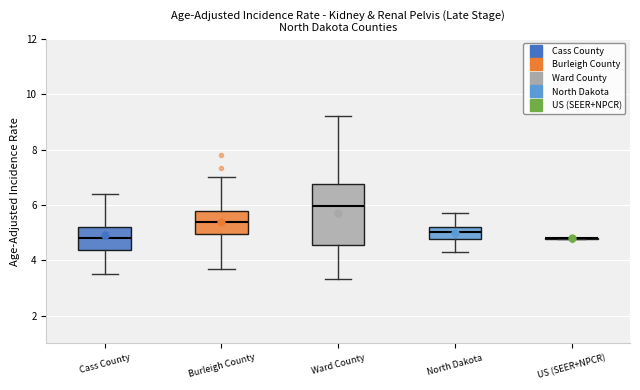

Reading left to right, transcribe this box plot: for each box, give where its median line is, the range the box spans, and where its two whiskers end, as read against the y-axis. The values are not printed on the chart, so give them approximately, as read against the axis.

Cass County: median 4.8, box 4.4 to 5.2, whiskers 3.6 to 6.4
Burleigh County: median 5.4, box 5.0 to 5.8, whiskers 3.8 to 7.0
Ward County: median 6.0, box 4.6 to 6.8, whiskers 3.4 to 9.2
North Dakota: median 5.0, box 4.8 to 5.2, whiskers 4.4 to 5.8
US (SEER+NPCR): box collapsed to a line at 4.8, whiskers 4.8 to 4.8